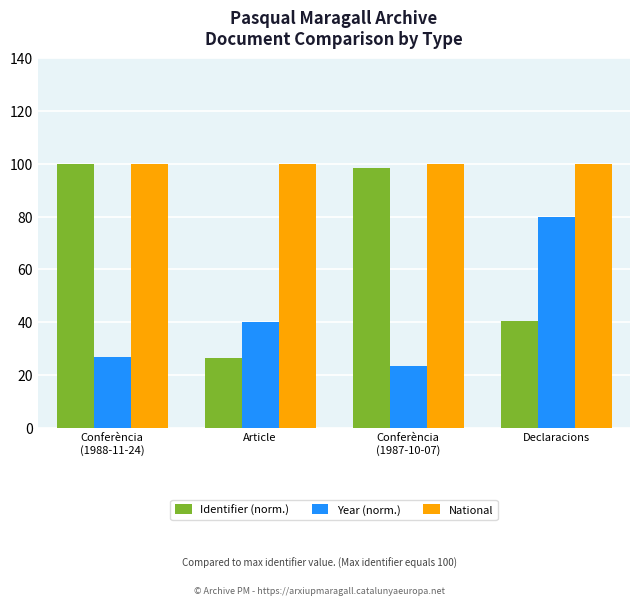

Reading left to right, what are all the values shown in this chart?

Identifier (norm.): 100.0	26.4	98.5	40.4
Year (norm.): 26.7	40.0	23.3	80.0
National: 100.0	100.0	100.0	100.0